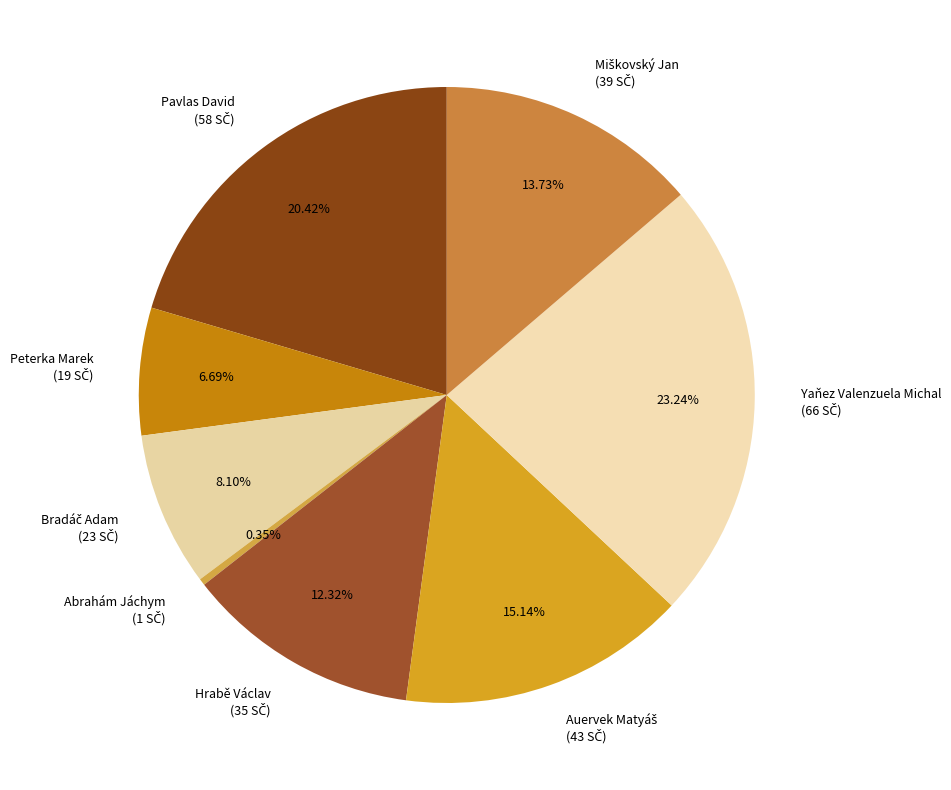

What is the smallest slice in the pie chart?

Abrahám Jáchym